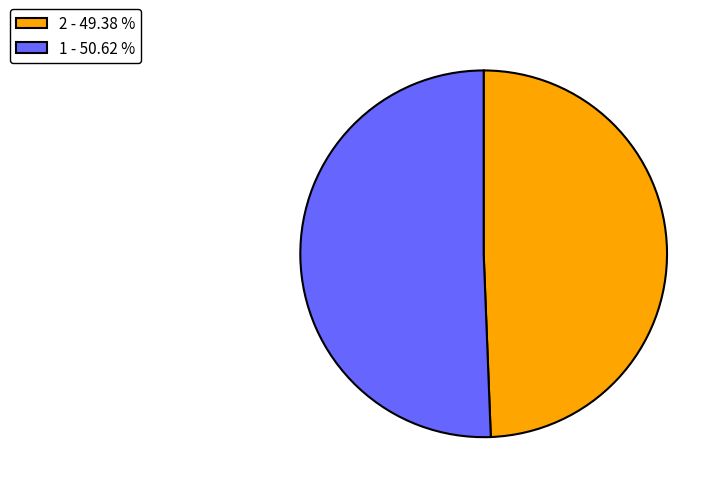

Which category has the smallest portion of the pie?

2